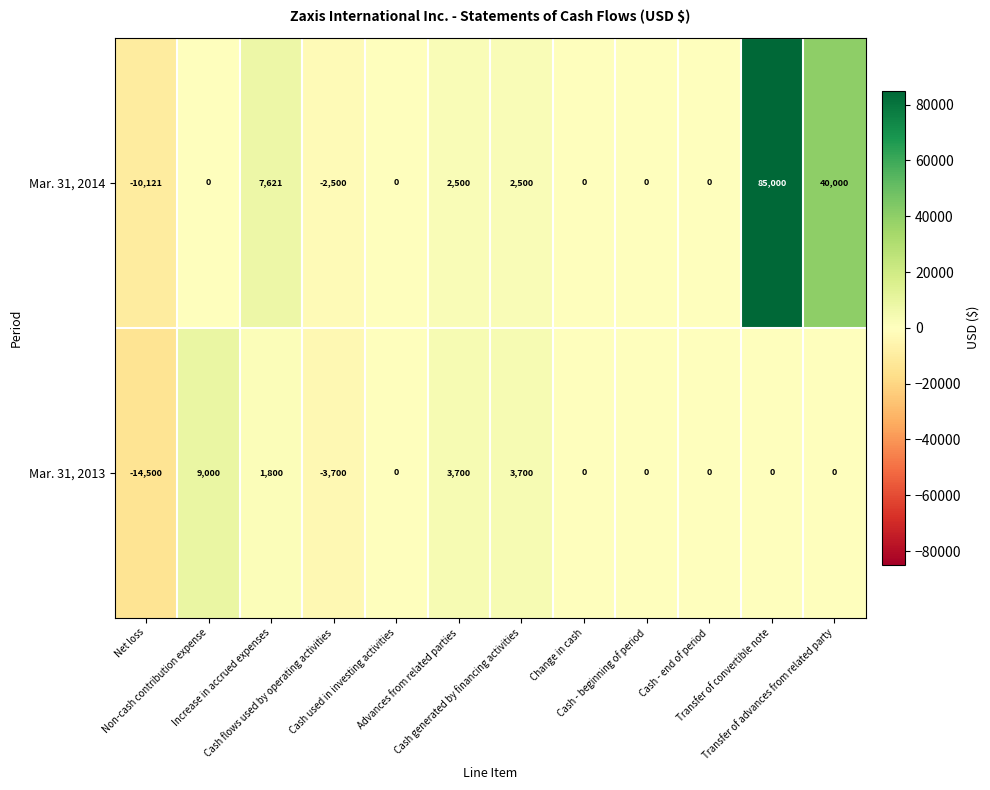

List the series in order of their overall mean, highest first.

Mar. 31, 2014, Mar. 31, 2013